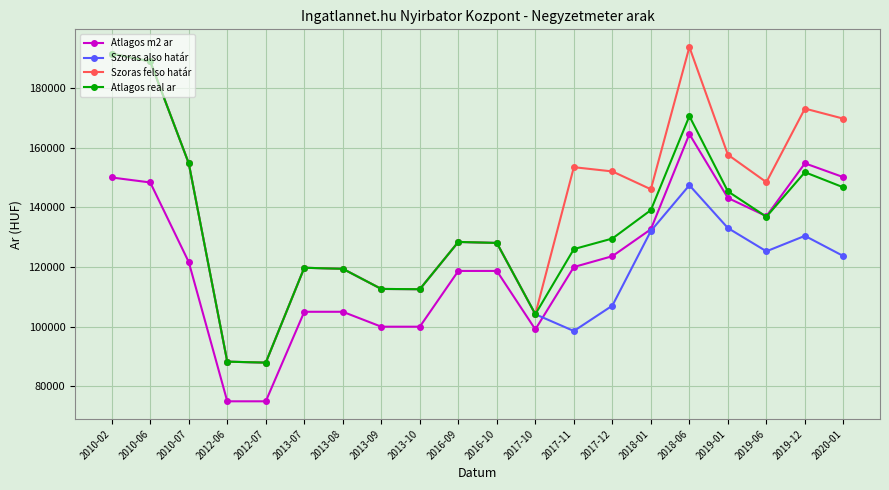

The Szoras also határ series shows 266312 at 2010-06. True or false?

False